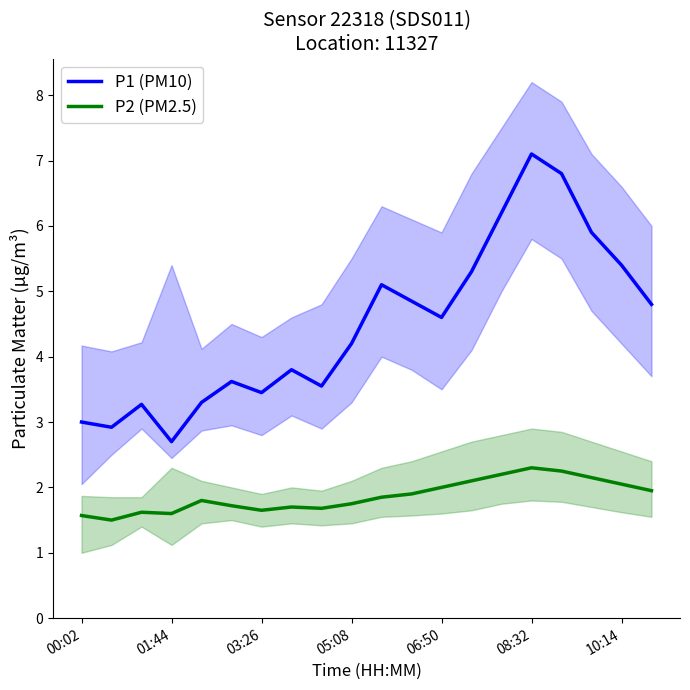

Is the value of P1 (PM10) at 00:02 greater than the value of P2 (PM2.5) at 06:50?

Yes